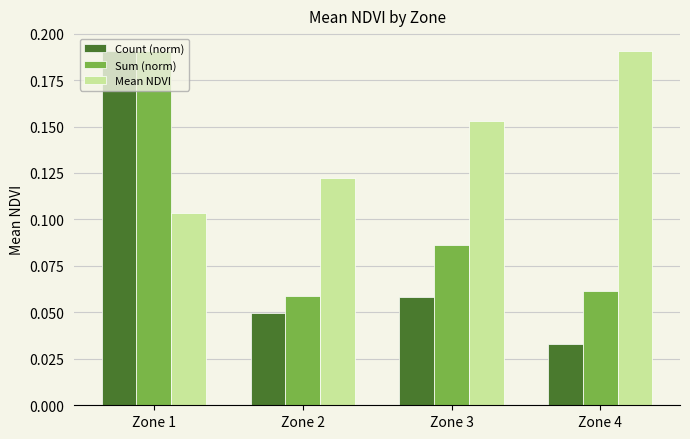

Count the Mean NDVI values in the range 0 to 1.

4